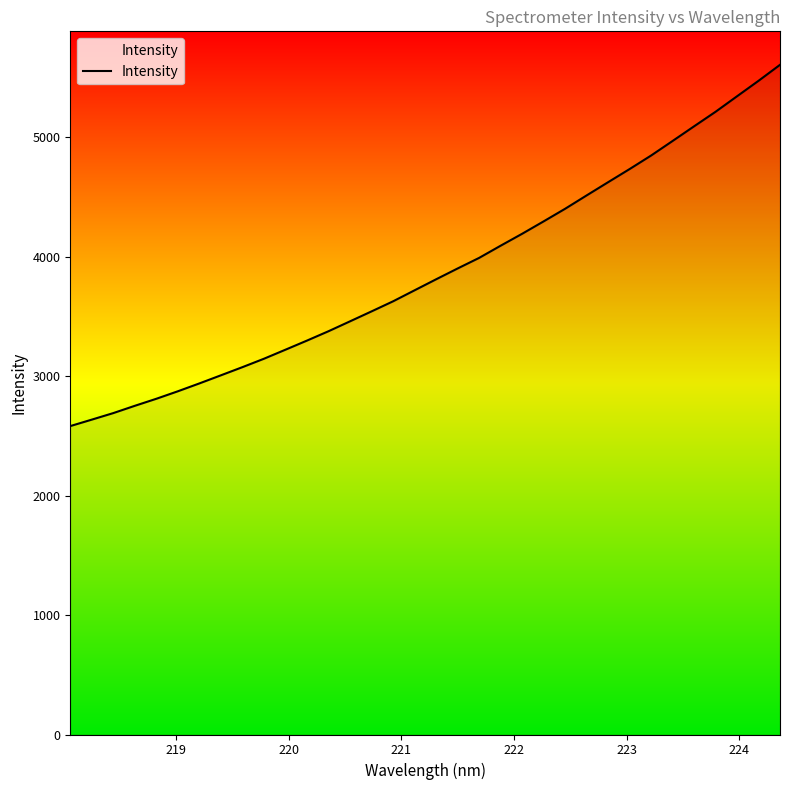

What is the maximum value shown in the chart?

5604.6